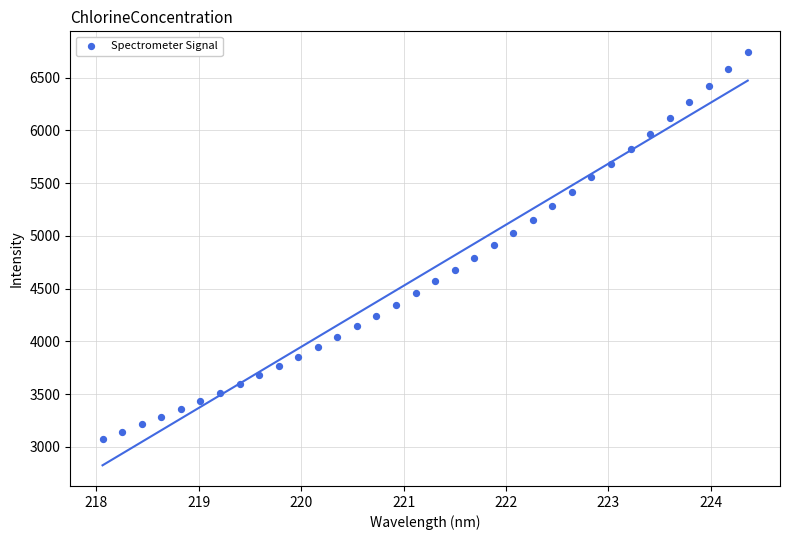

What is the range of X values (max minus min)?

6.3